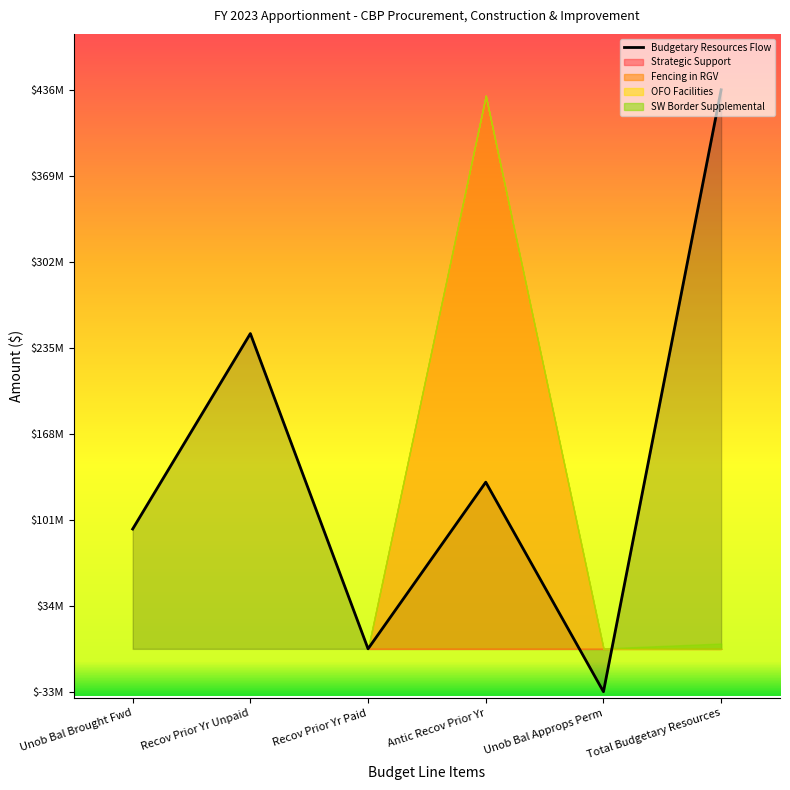

Which label corresponds to the largest value in the chart?

Total Budgetary Resources